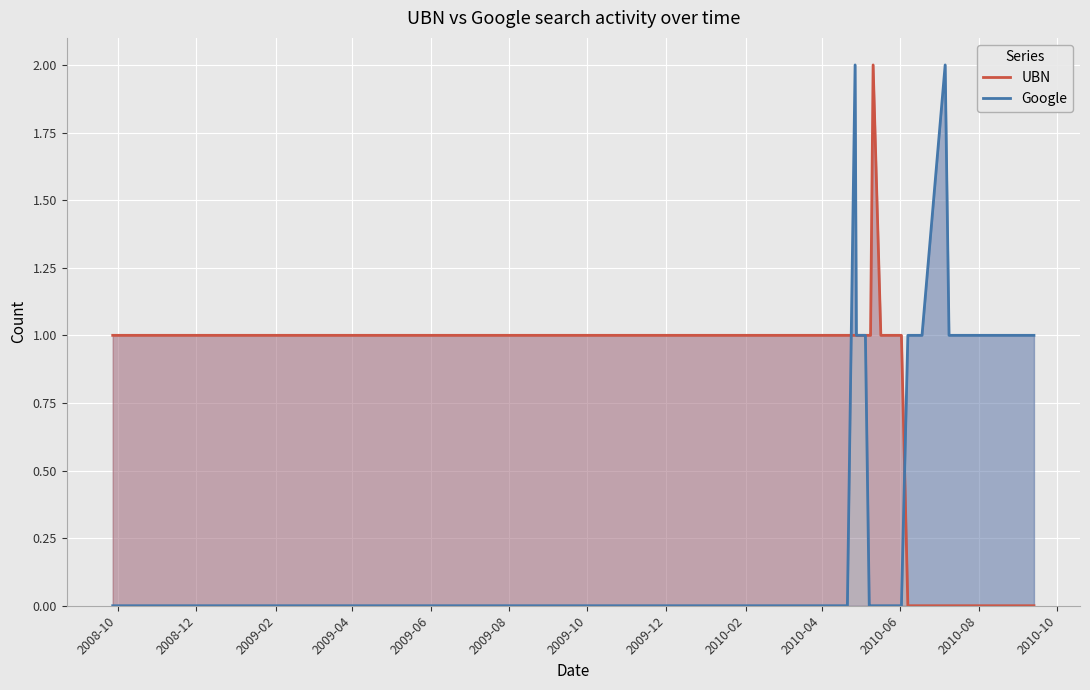

Count the UBN values in the range 0 to 1.

23